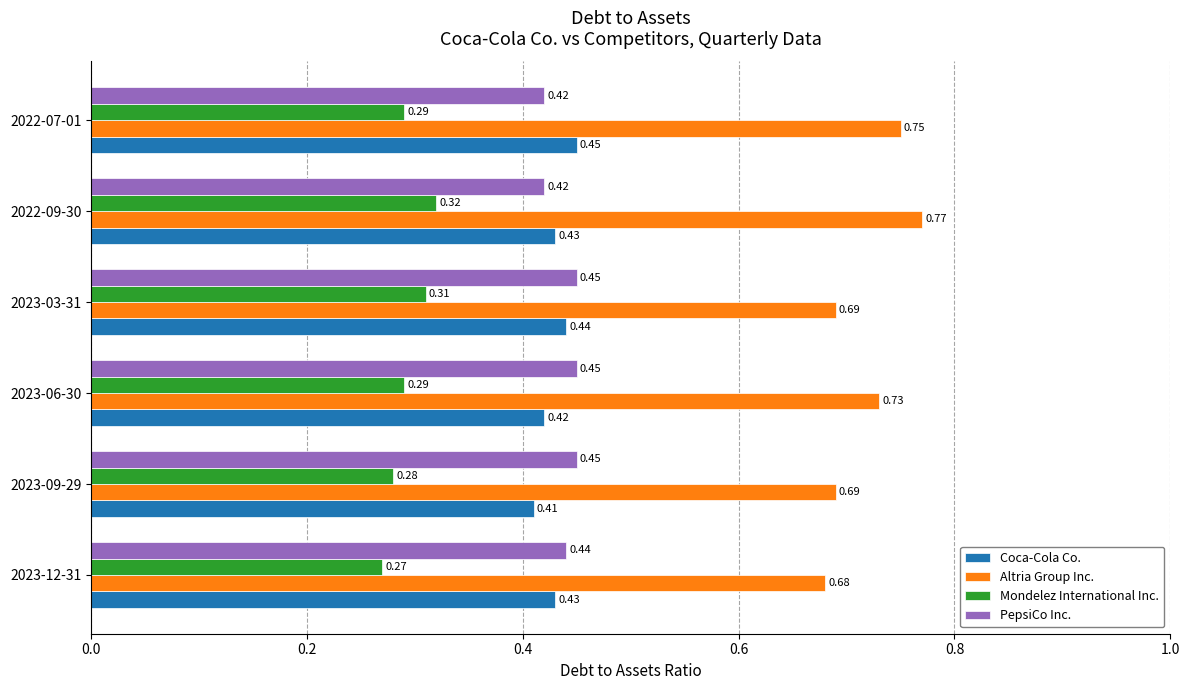

Which series has the largest range (max minus min)?

Altria Group Inc.